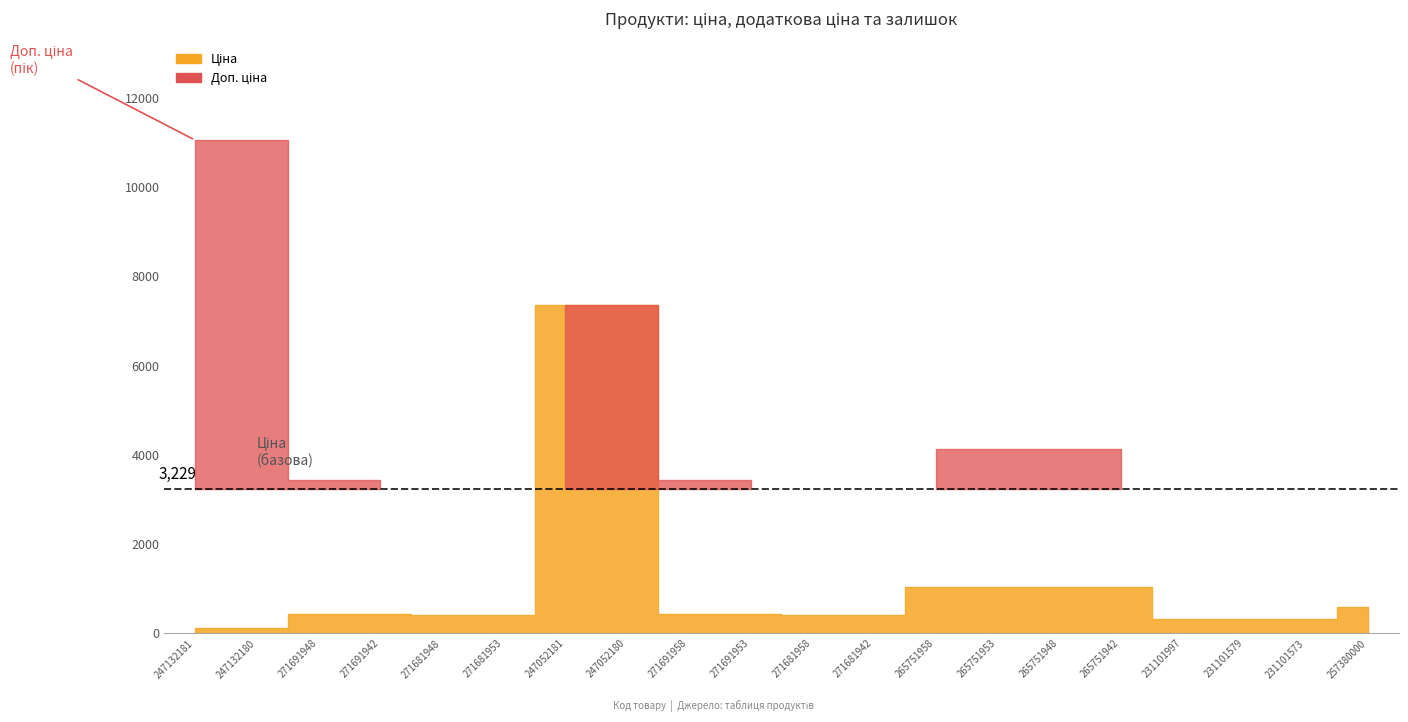

What position from the right is 271691953?

11